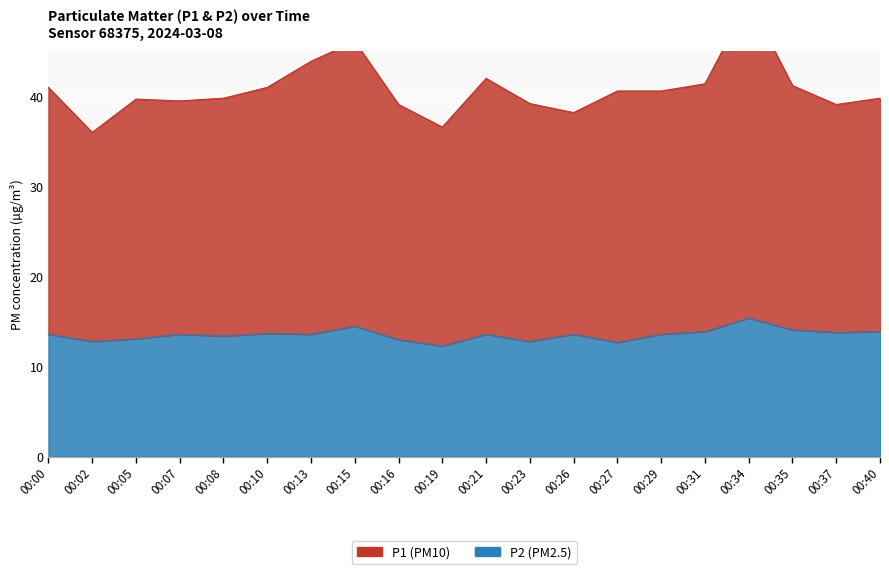

At which category does the chart reach its minimum across all series?

00:19